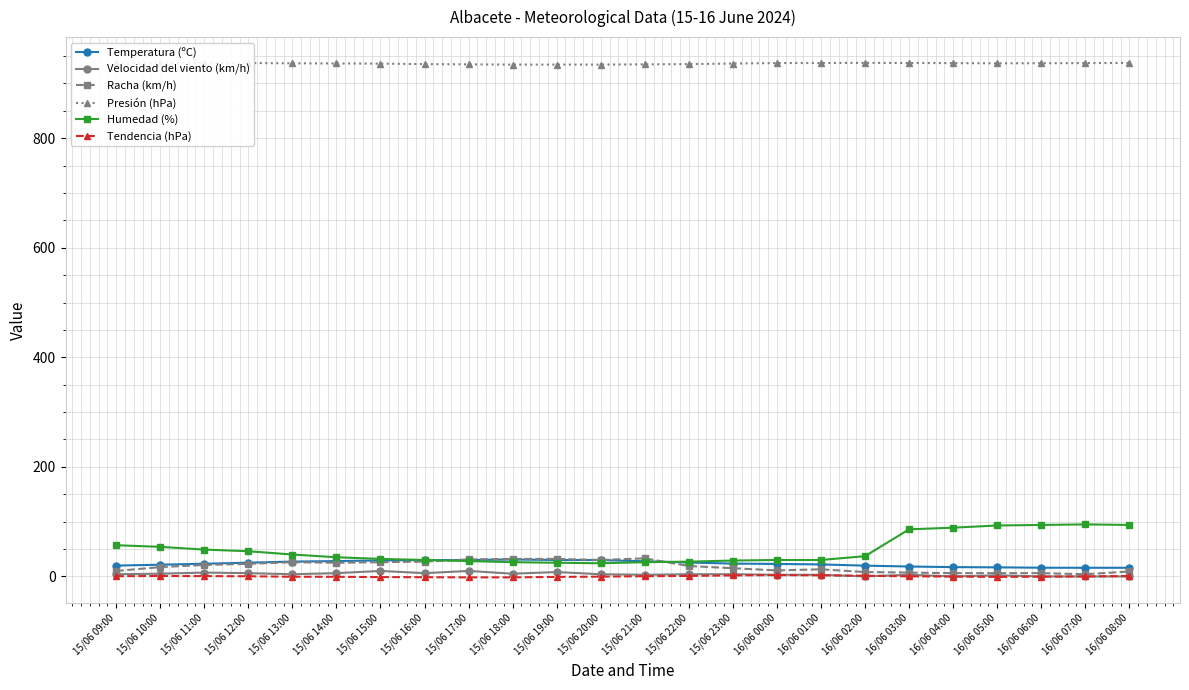

What is the spread (max minus min) of values at 15/06 16:00?

936.8